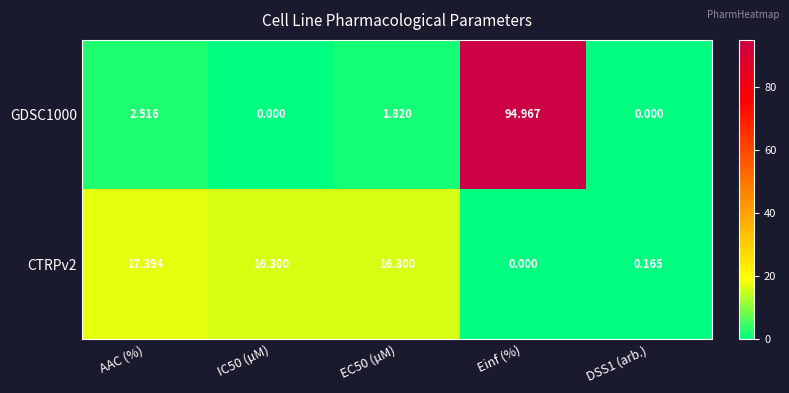

Rank the series at IC50 (µM) from lowest to highest value.

GDSC1000, CTRPv2